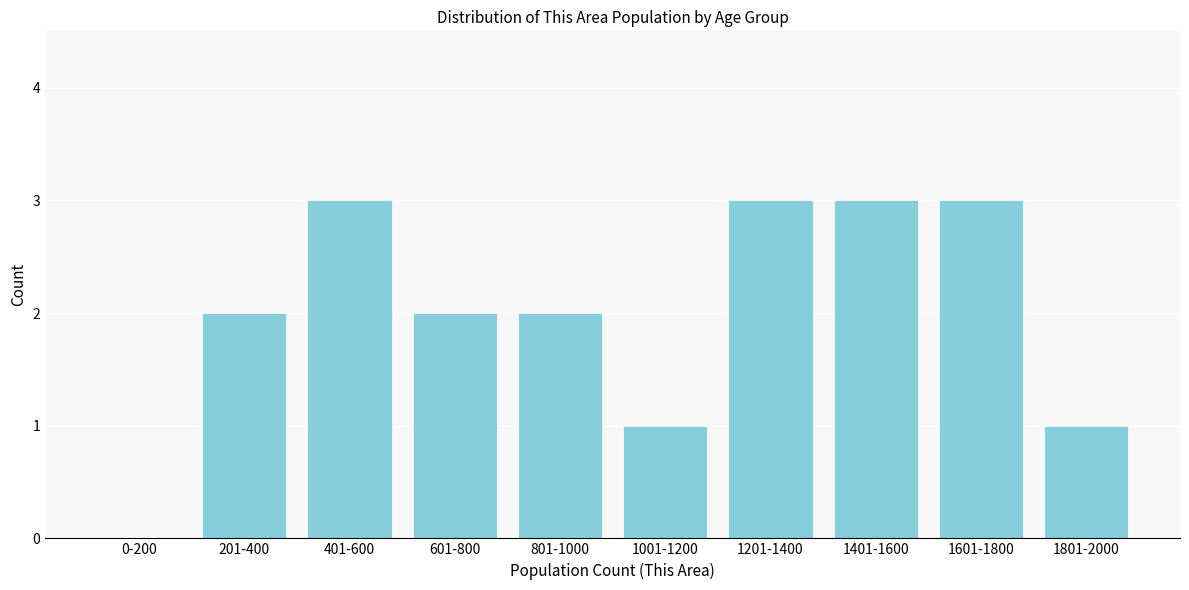

Reading right to left, transcribe all the data shown in this chart.

1801-2000=1	1601-1800=3	1401-1600=3	1201-1400=3	1001-1200=1	801-1000=2	601-800=2	401-600=3	201-400=2	0-200=0